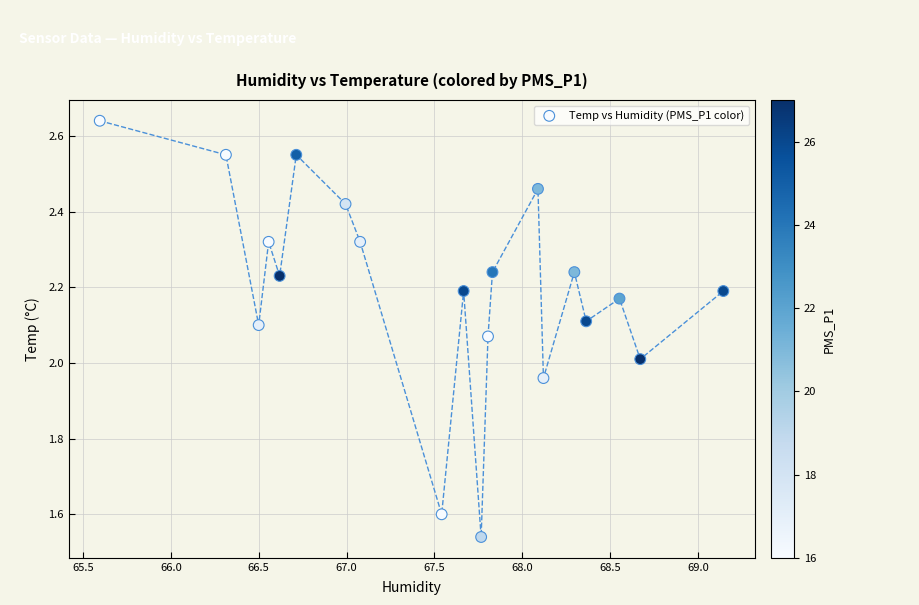

What is the range of X values (max minus min)?

3.5